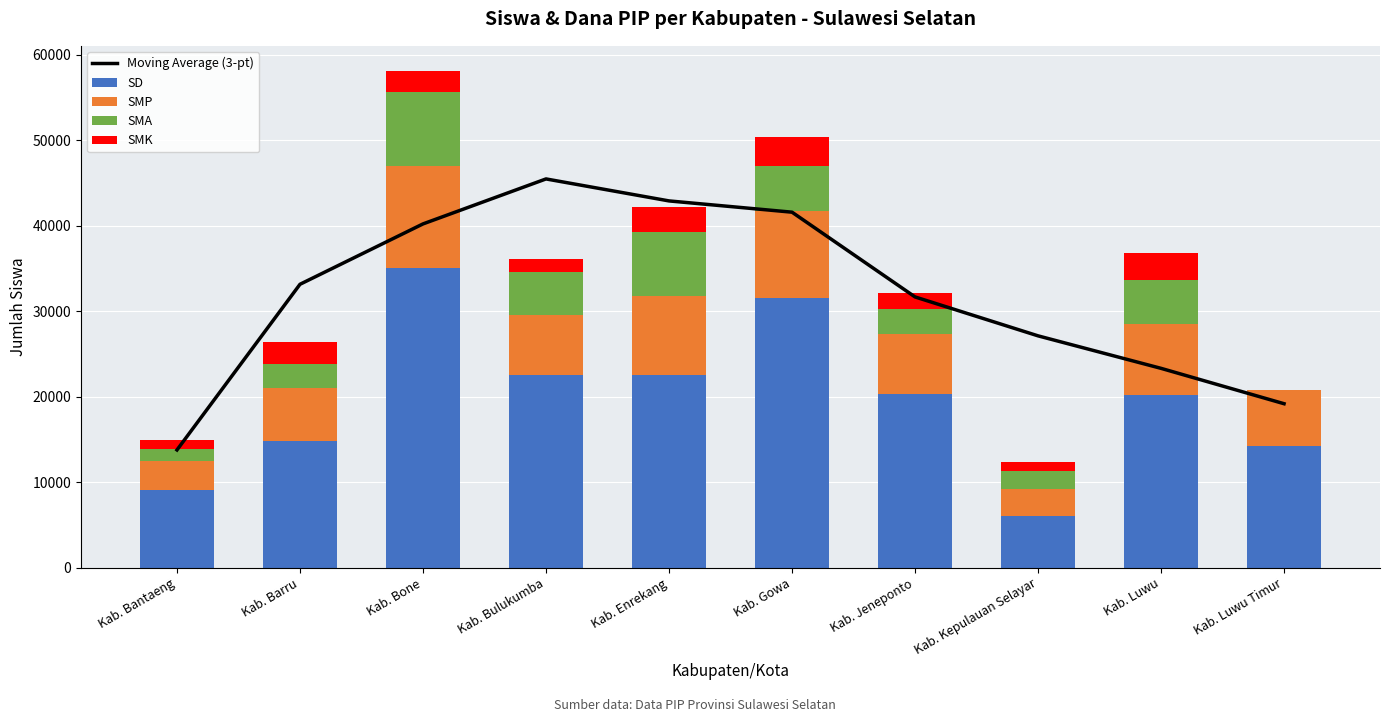

Which category has the lowest value across all series?

Kab. Luwu Timur